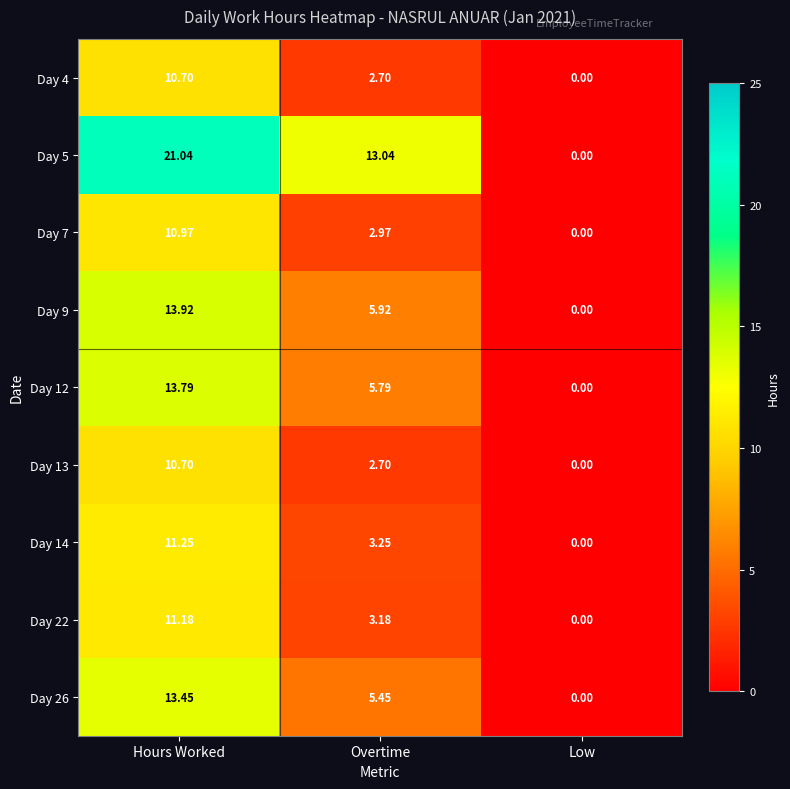

What is the maximum value shown in the chart?

21.0